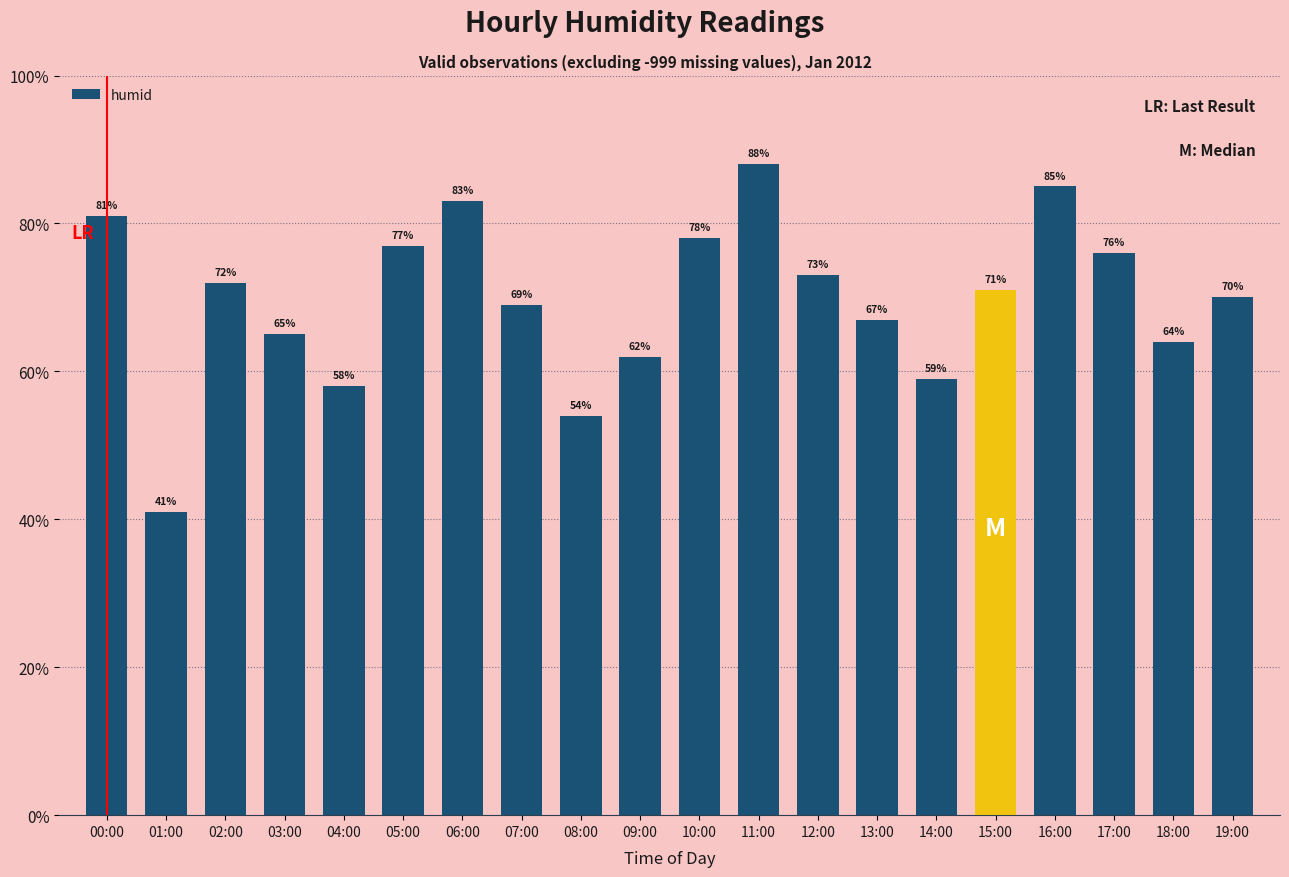

The value at 07:00 is 69. True or false?

True